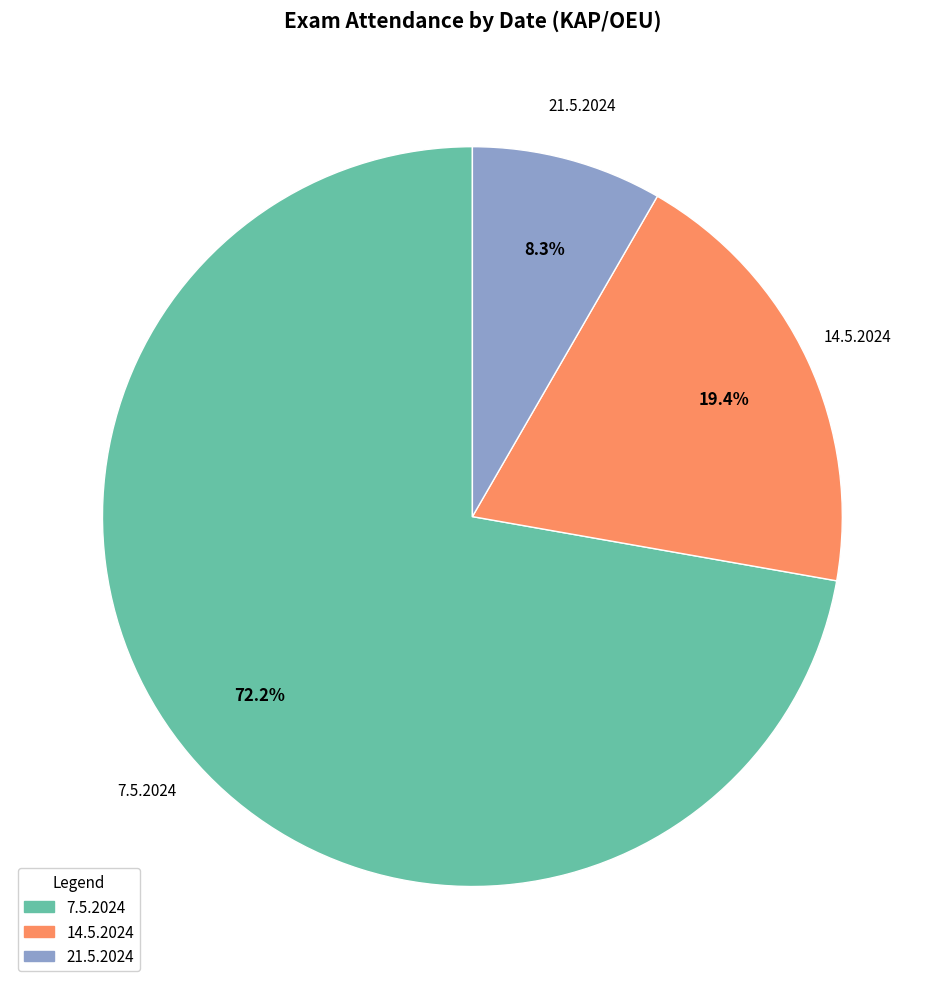

To the nearest percent, what portion does 14.5.2024 represent?

19%